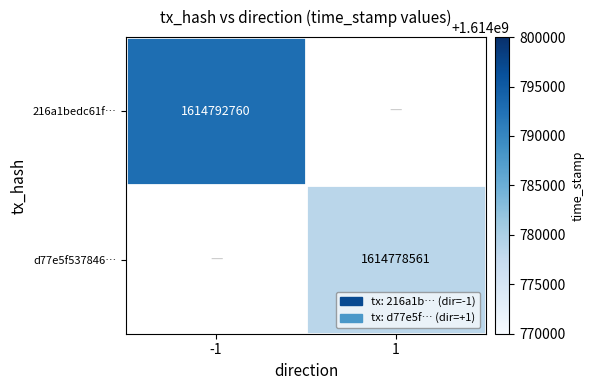

Is it true that 216a1bedc61f… equals 1614792760 at -1?

True